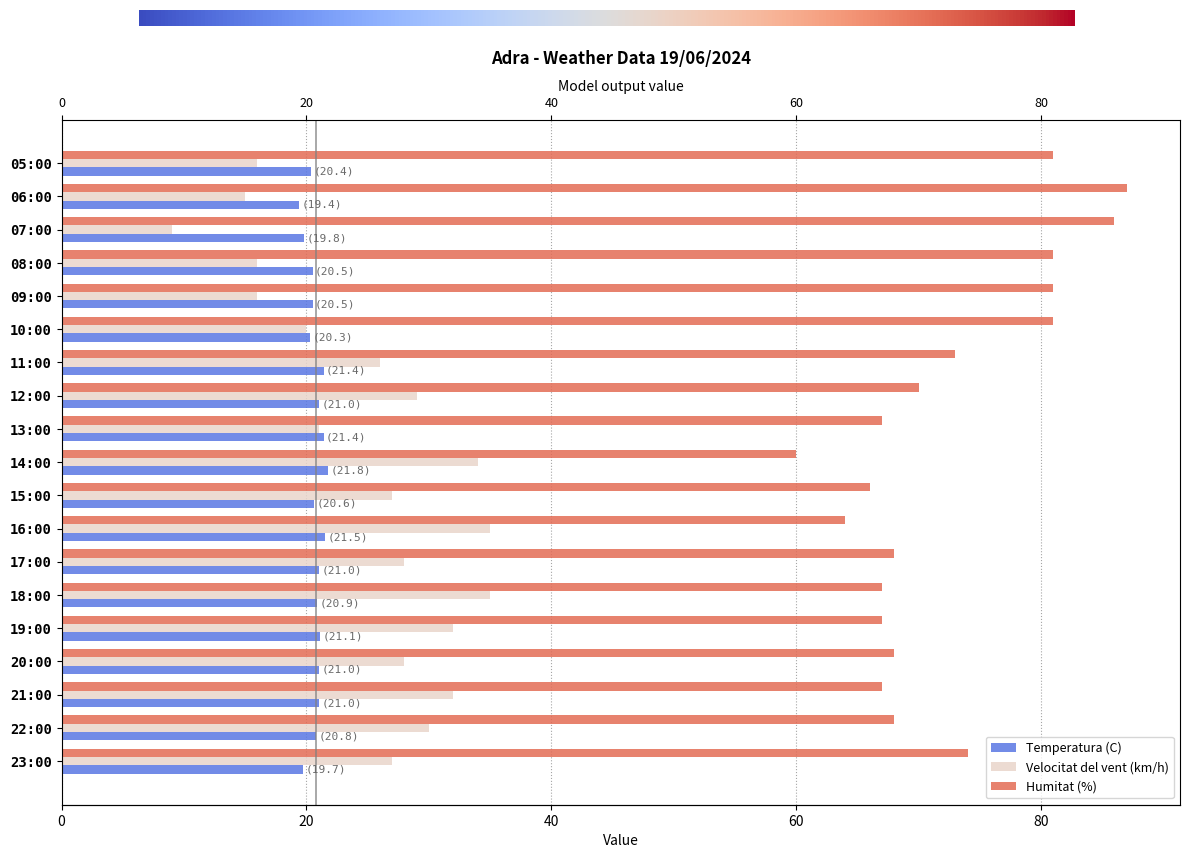

How many categories are shown in the chart?

19